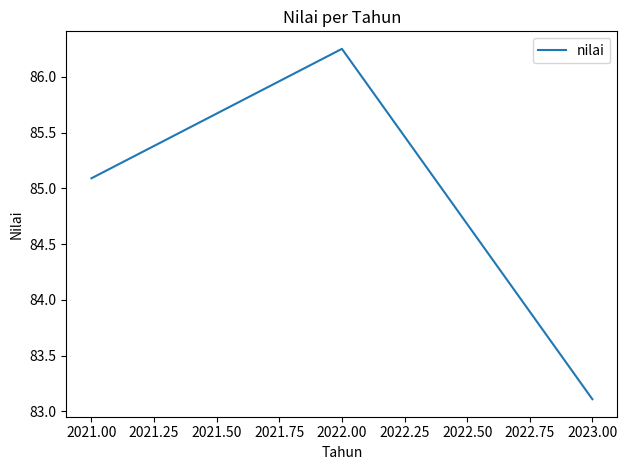

What position from the left is 2021.00?

1